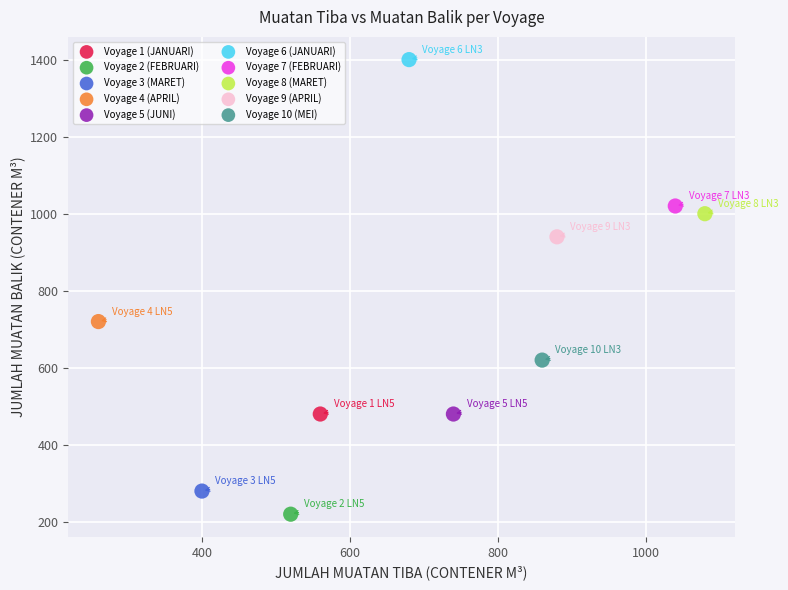

What are all the series names shown in the legend?

Voyage 1 (JANUARI), Voyage 2 (FEBRUARI), Voyage 3 (MARET), Voyage 4 (APRIL), Voyage 5 (JUNI), Voyage 6 (JANUARI), Voyage 7 (FEBRUARI), Voyage 8 (MARET), Voyage 9 (APRIL), Voyage 10 (MEI)